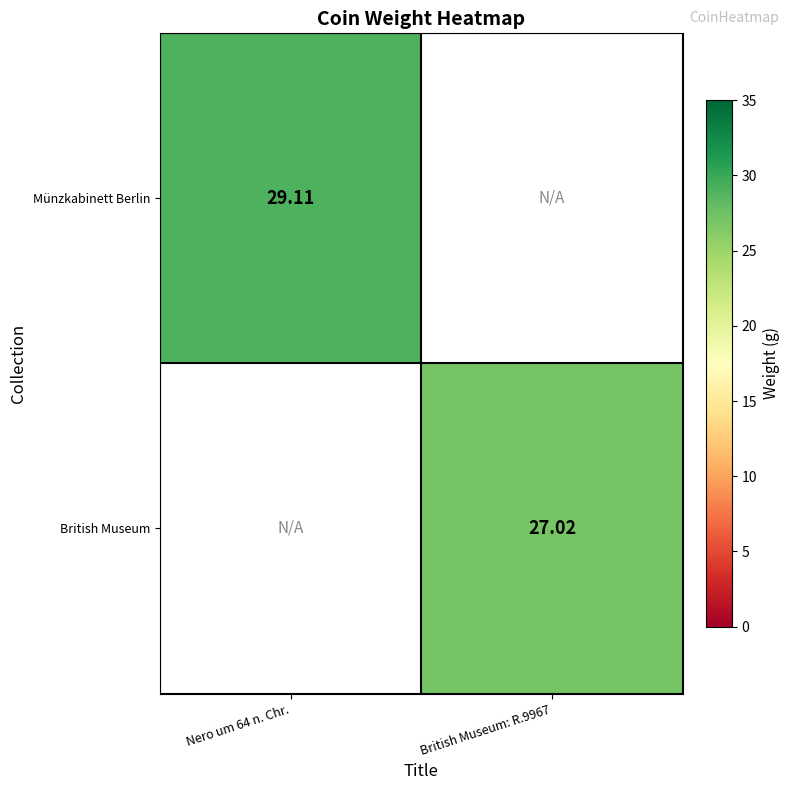

Is the value of British Museum at British Museum: R.9967 greater than the value of Münzkabinett Berlin at Nero um 64 n. Chr.?

No